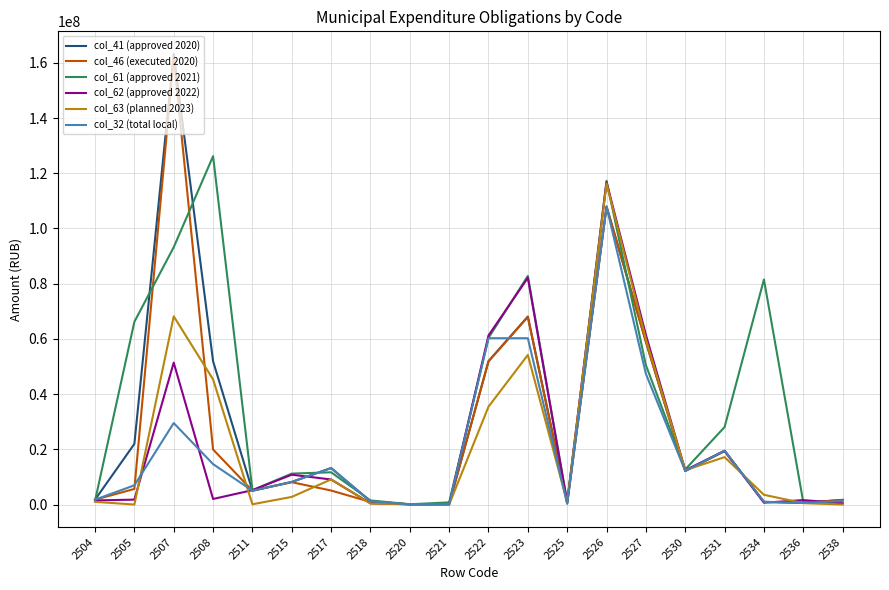

Between 2525 and 2534, which series saw the biggest shift?

col_61 (approved 2021)